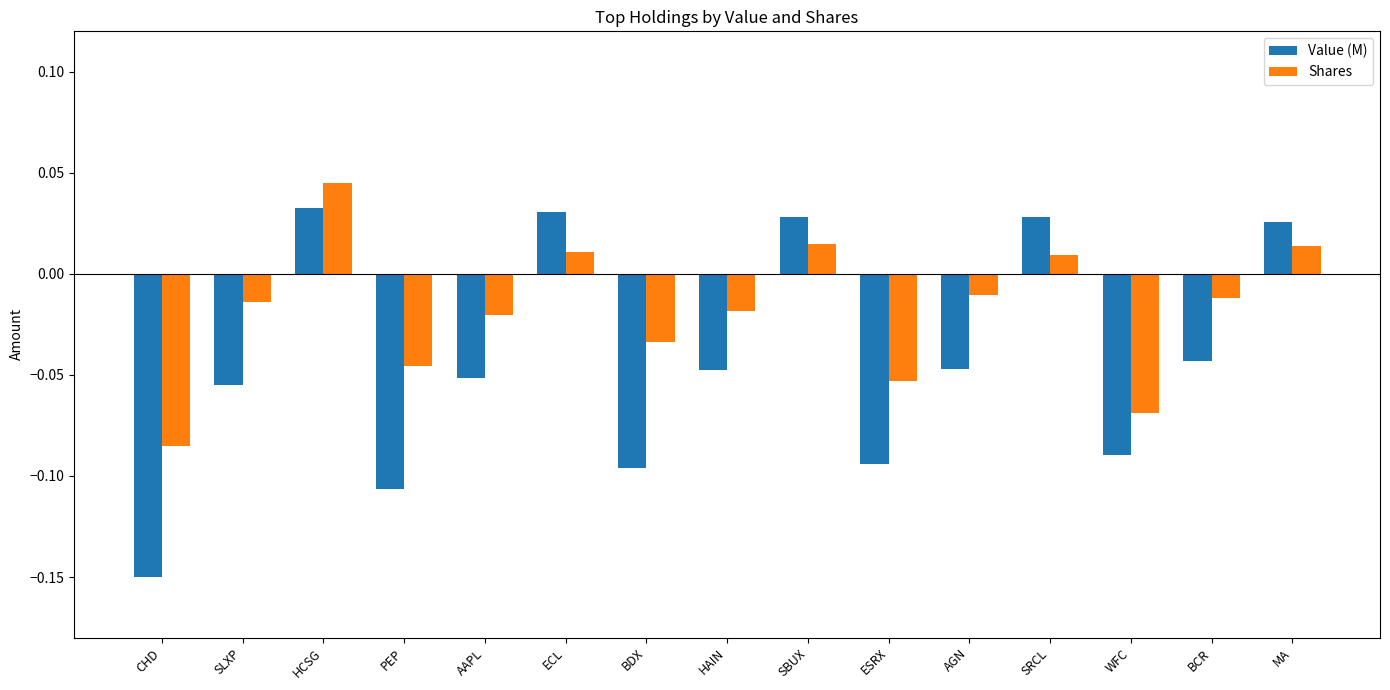

At which category is the sum across all series the highest?

HCSG